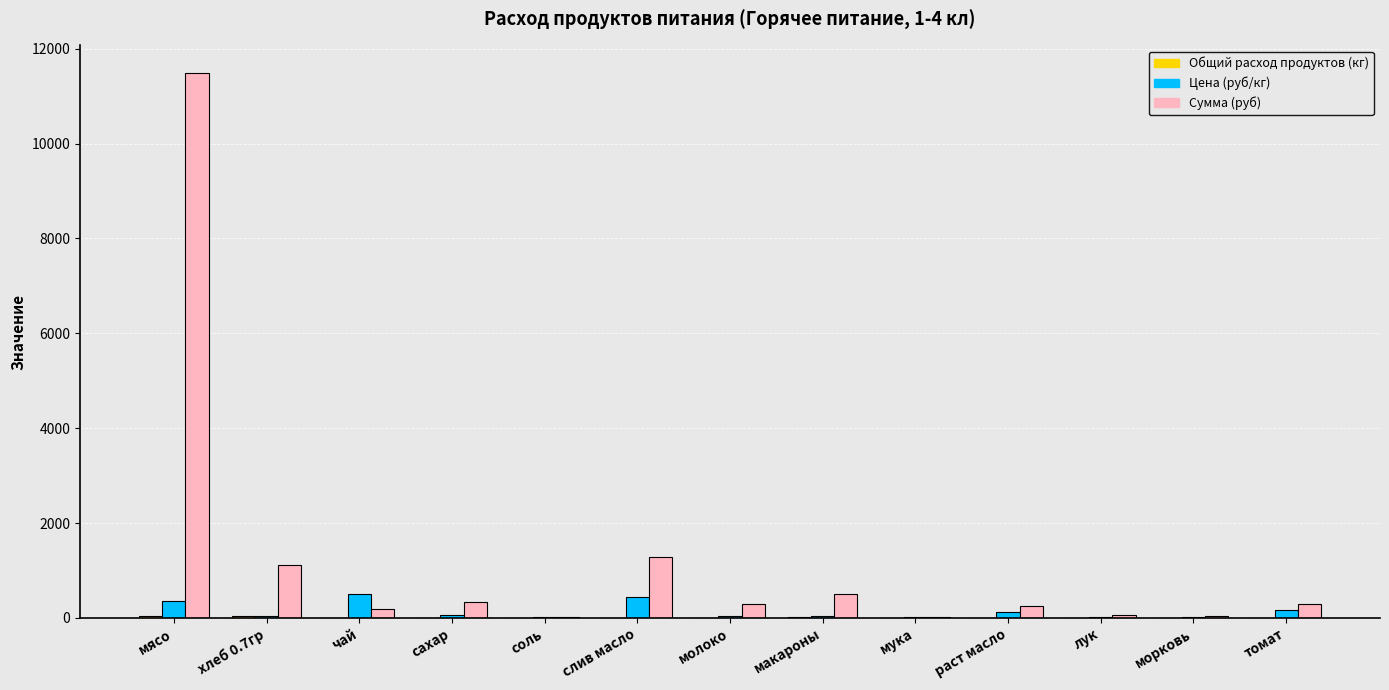

At which label does Цена (руб/кг) first exceed 47?

мясо